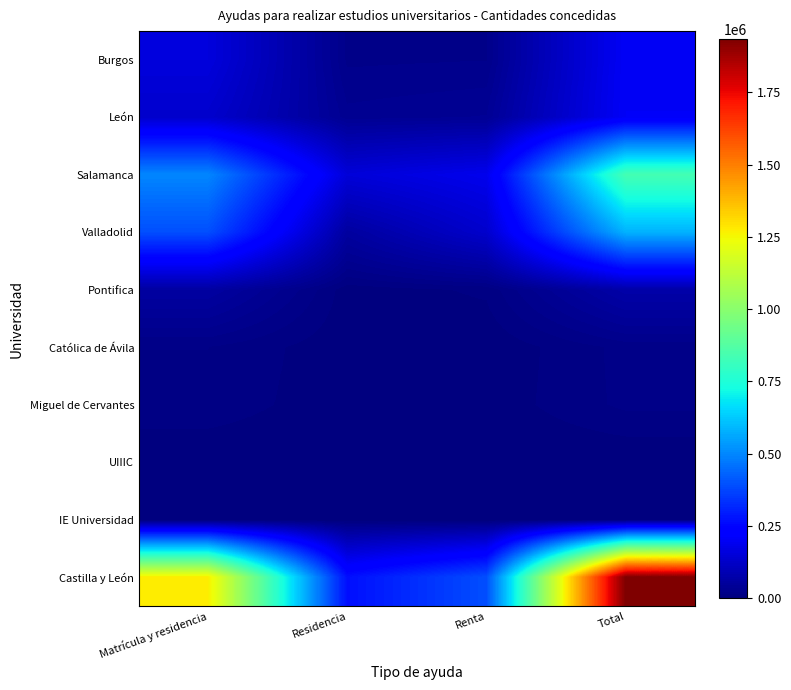

What is the total value across all series at Residencia?

540000